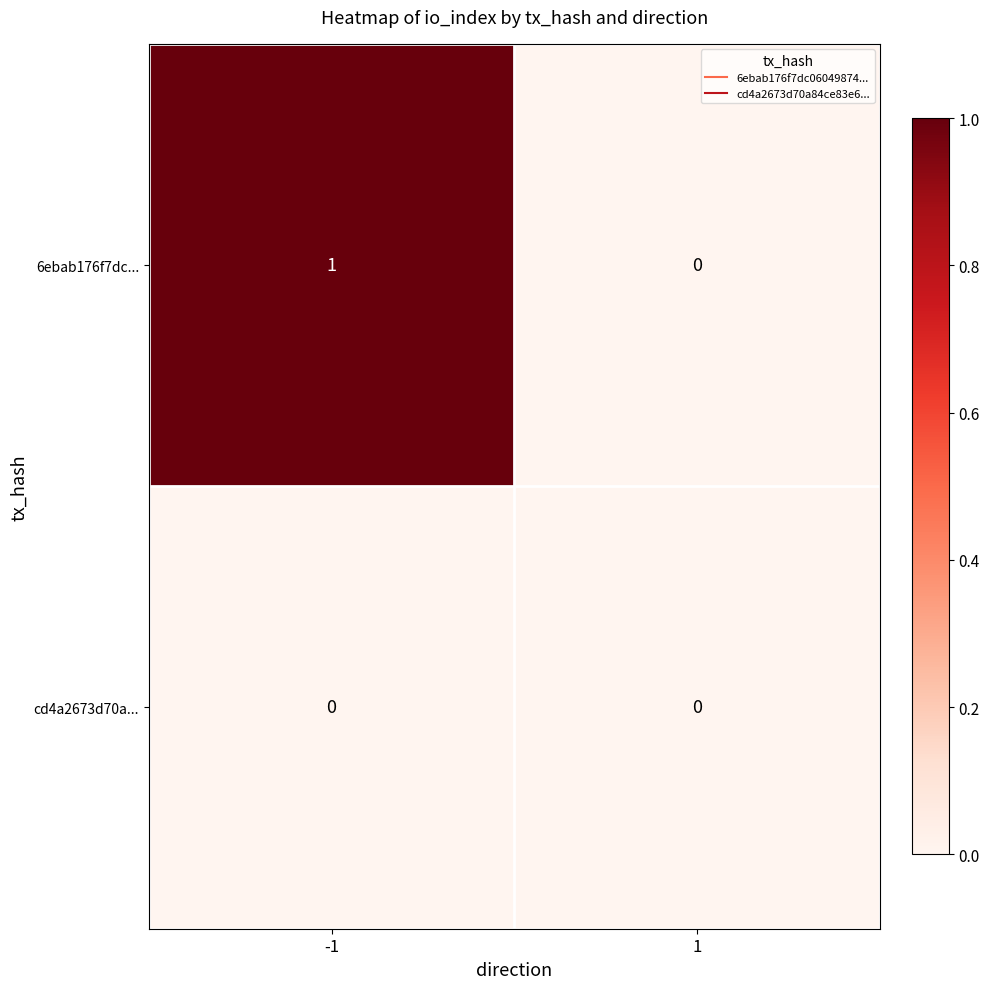

Which series has the largest range (max minus min)?

6ebab176f7dc...